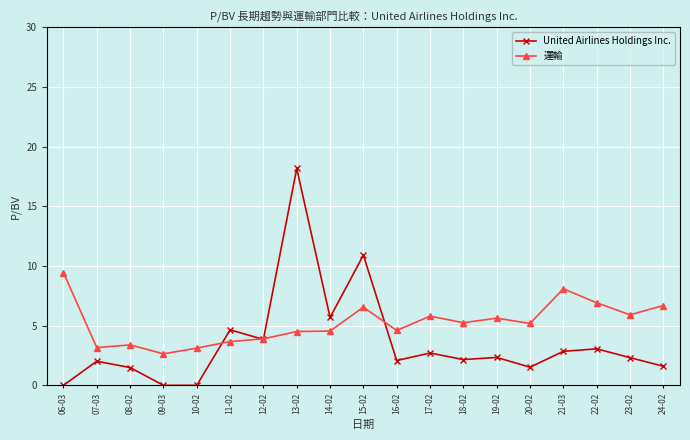

What is the total value across all series at 20-02?

6.7